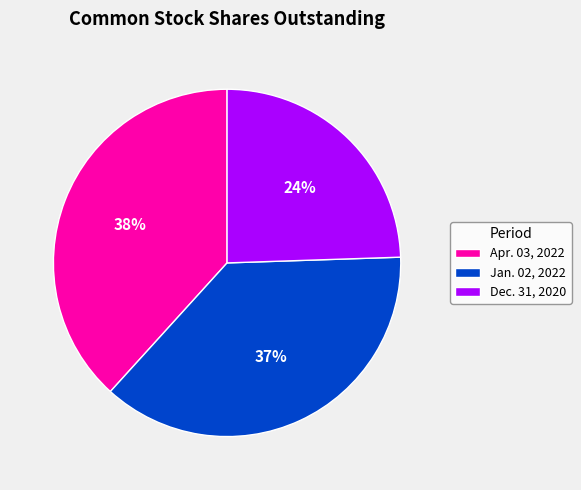

To the nearest percent, what portion does Jan. 02, 2022 represent?

37%